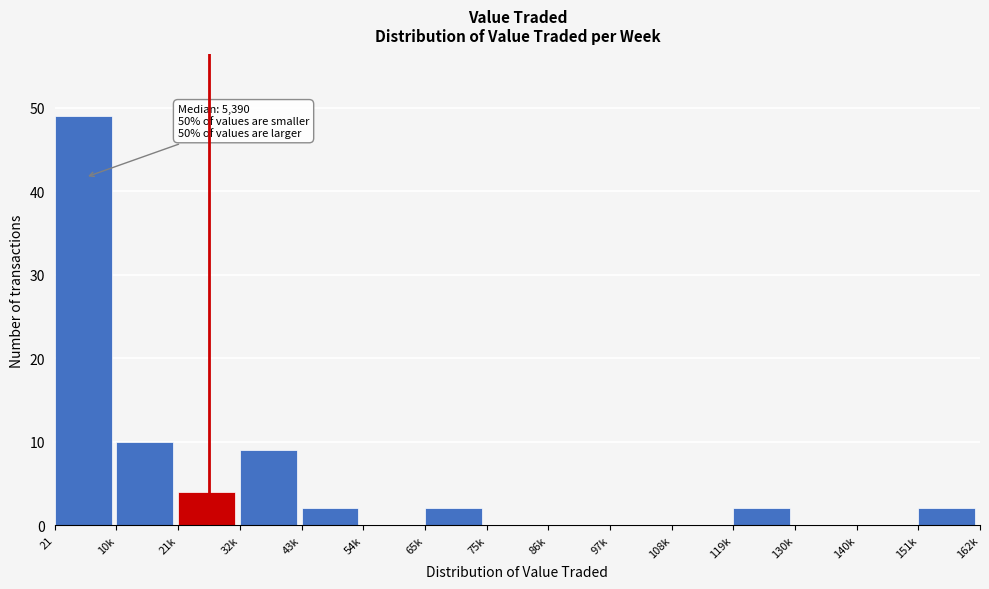

Reading right to left, list all the values displayed in this chart.

151k=2	140k=0	130k=0	119k=2	108k=0	97k=0	86k=0	75k=0	65k=2	54k=0	43k=2	32k=9	21k=4	10k=10	21=49